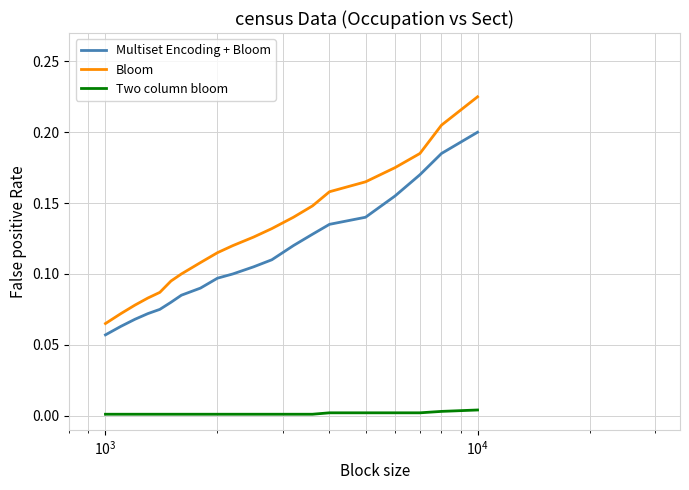

Which series has the widest spread of values?

Bloom